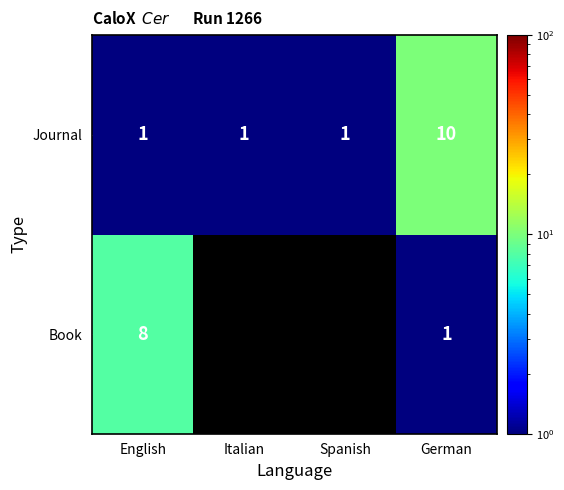

True or false: Journal has a value of 1 at Italian.

True